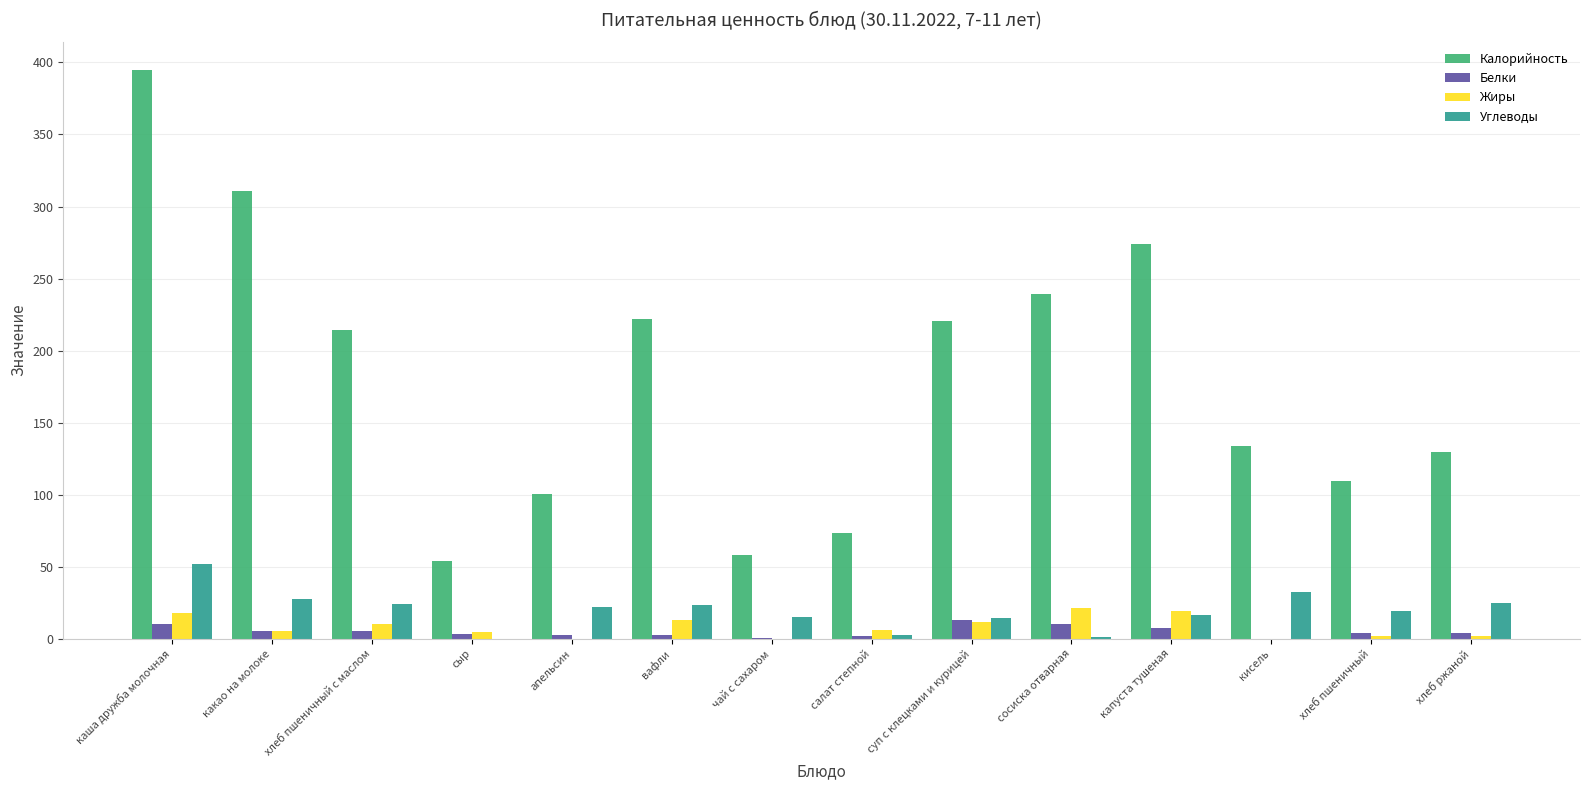

What is the spread (max minus min) of values at салат степной?

71.5